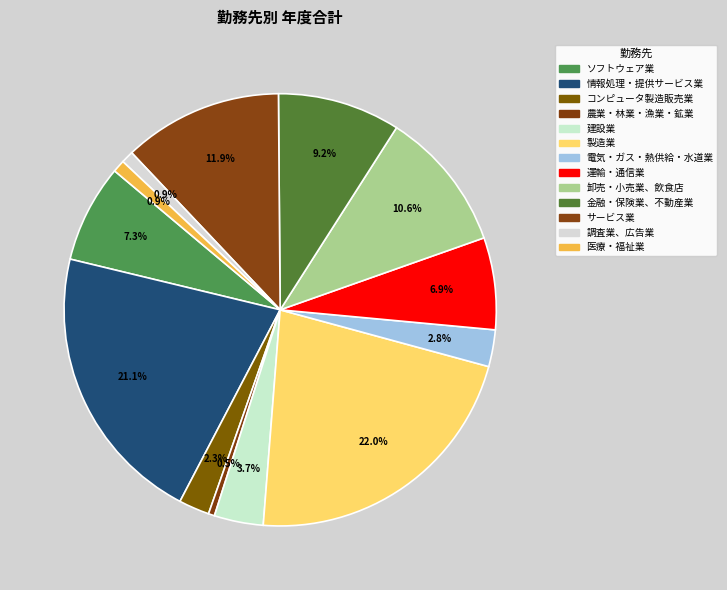

How many segments does this pie chart have?

13